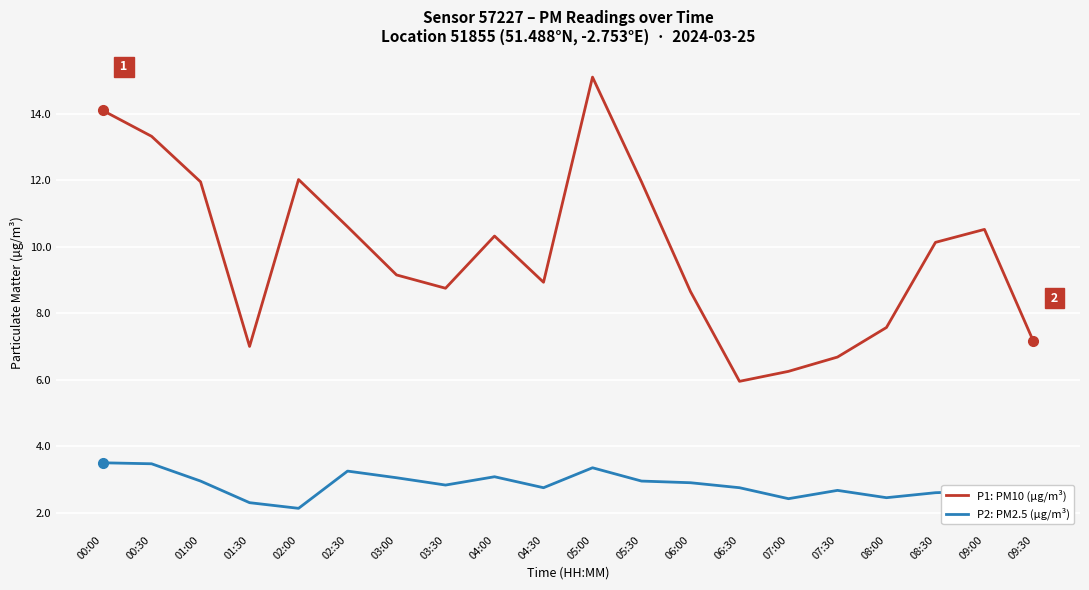

At which label does P1: PM10 (µg/m³) first exceed 10?

00:00